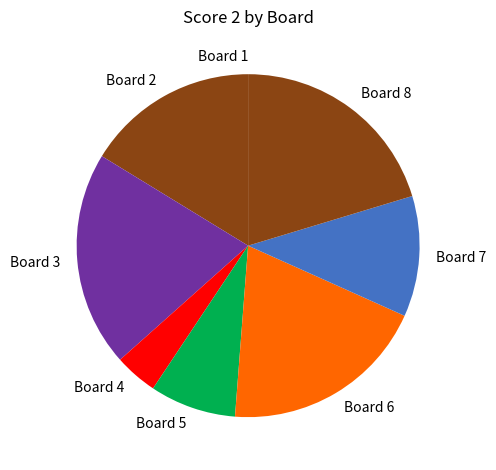

True or false: Board 5 accounts for 16% of the total.

False